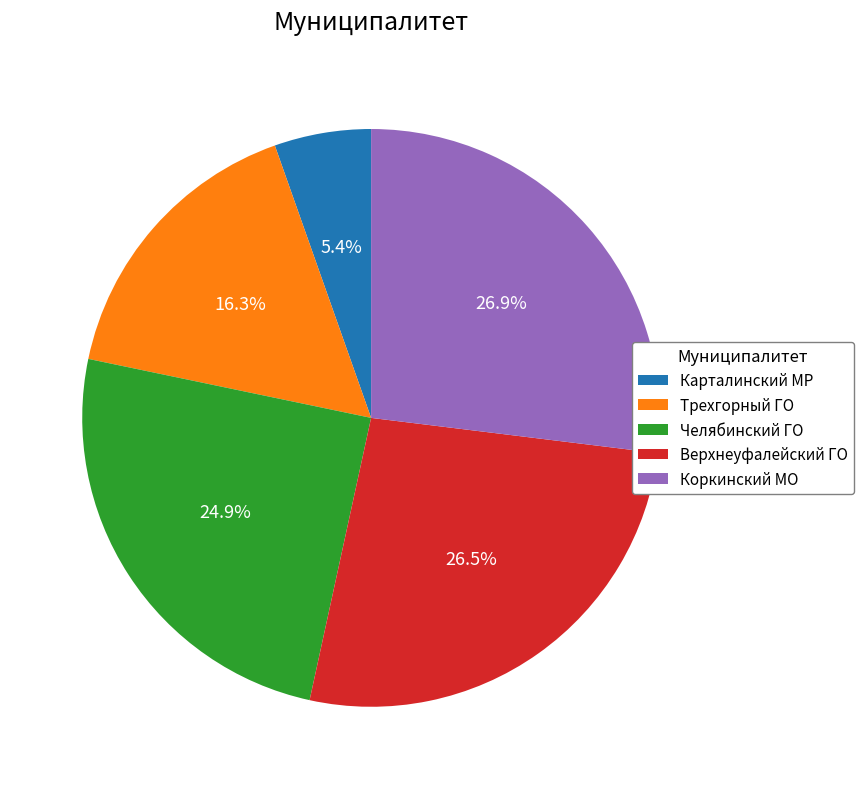

What percentage is the Челябинский ГО slice, to the nearest percent?

25%